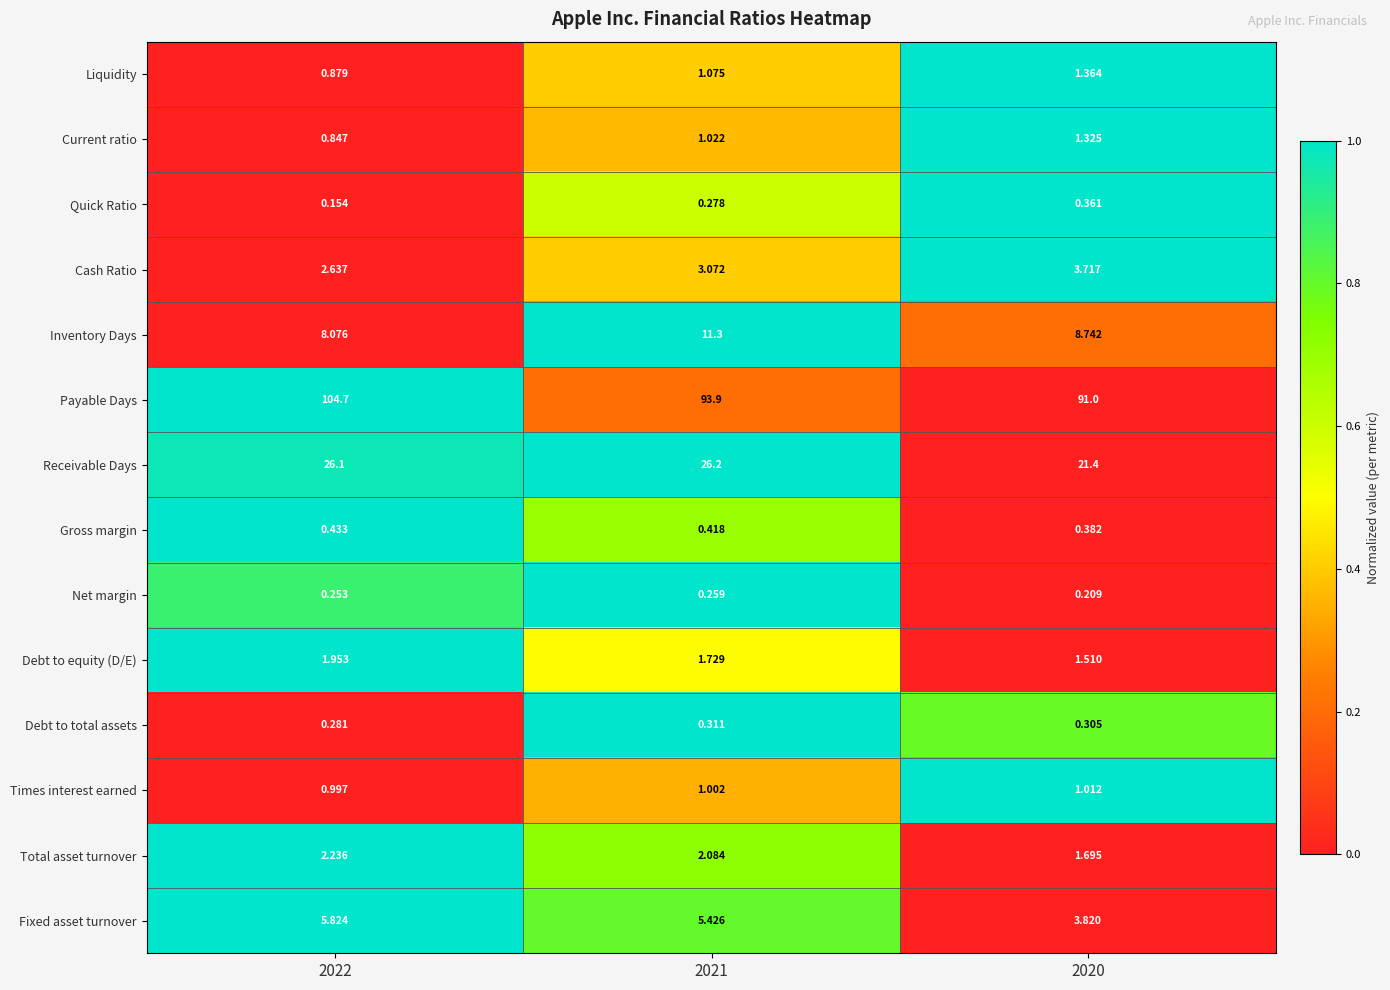

At 2021, list the series in order from smallest to largest.

Net margin, Quick Ratio, Debt to total assets, Gross margin, Times interest earned, Current ratio, Liquidity, Debt to equity (D/E), Total asset turnover, Cash Ratio, Fixed asset turnover, Inventory Days, Receivable Days, Payable Days